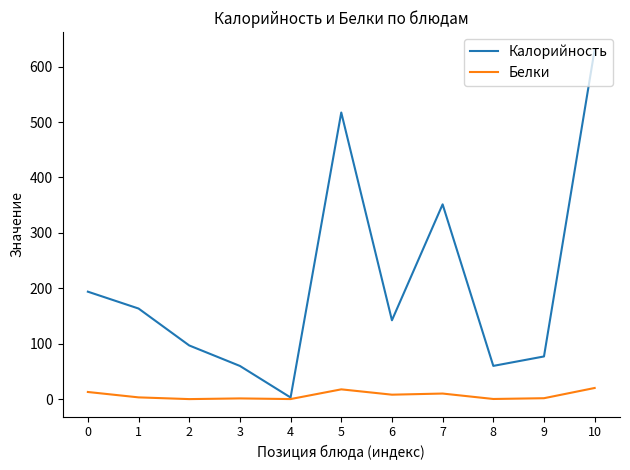

Which series has the largest range (max minus min)?

Калорийность